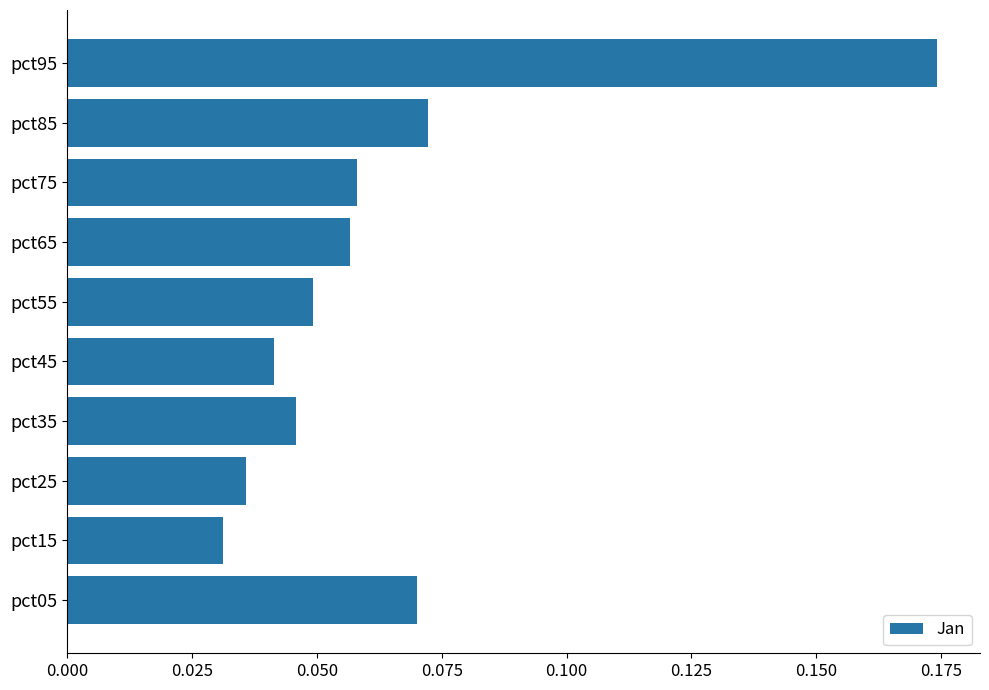

At which label is the value closest to 0?

pct15